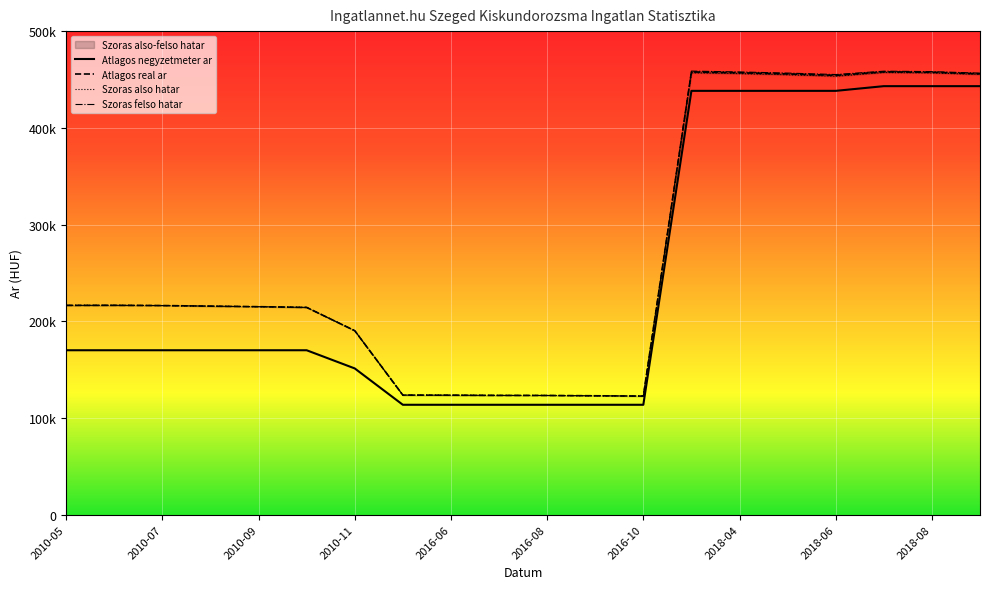

True or false: Atlagos negyzetmeter ar has more than 2 points higher than both neighbors.

False